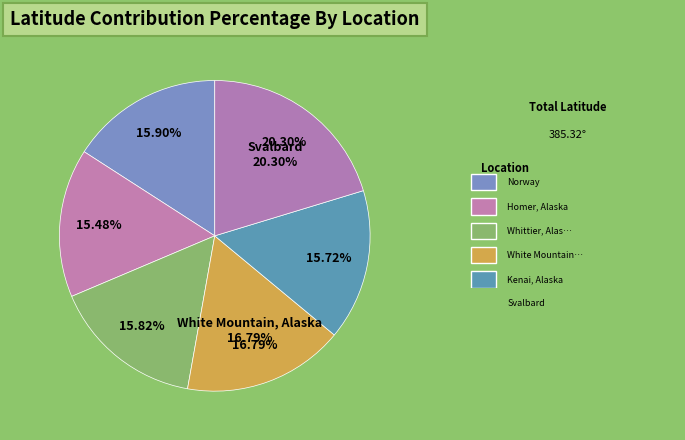

Does any single category account for the majority?

No